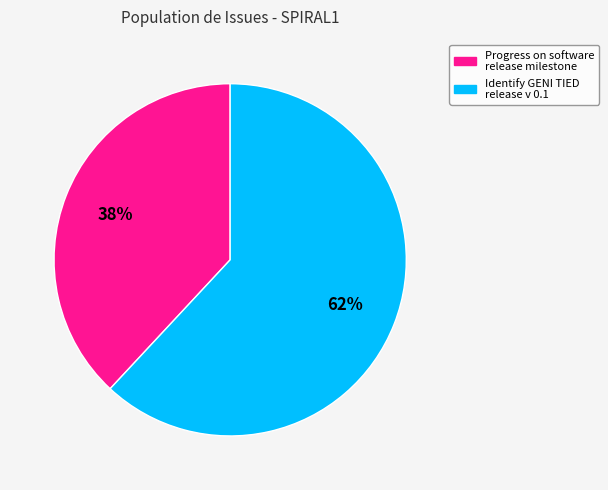

Which category has the biggest portion of the pie?

Identify GENI TIED release v 0.1